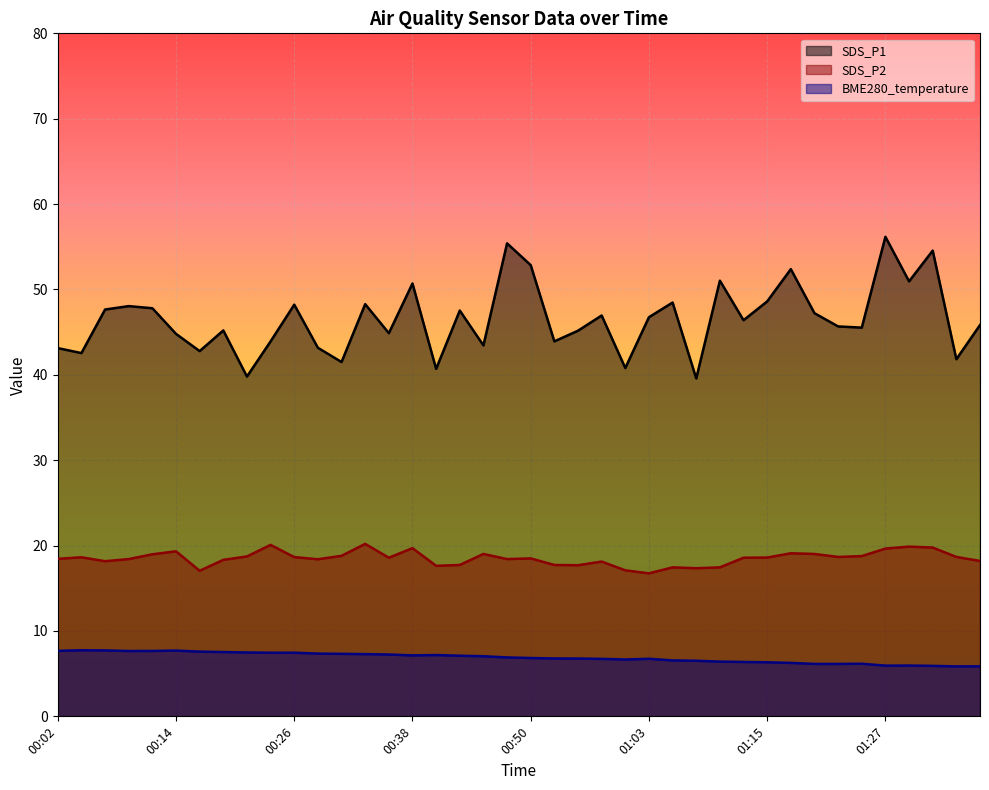

In SDS_P1, how many points are higher than both neighbors (excluding endpoints)?

13